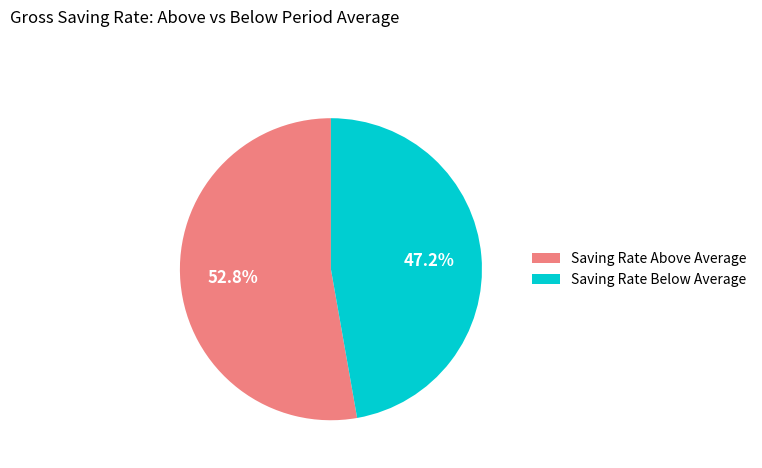

What is the smallest slice in the pie chart?

Saving Rate Below Average